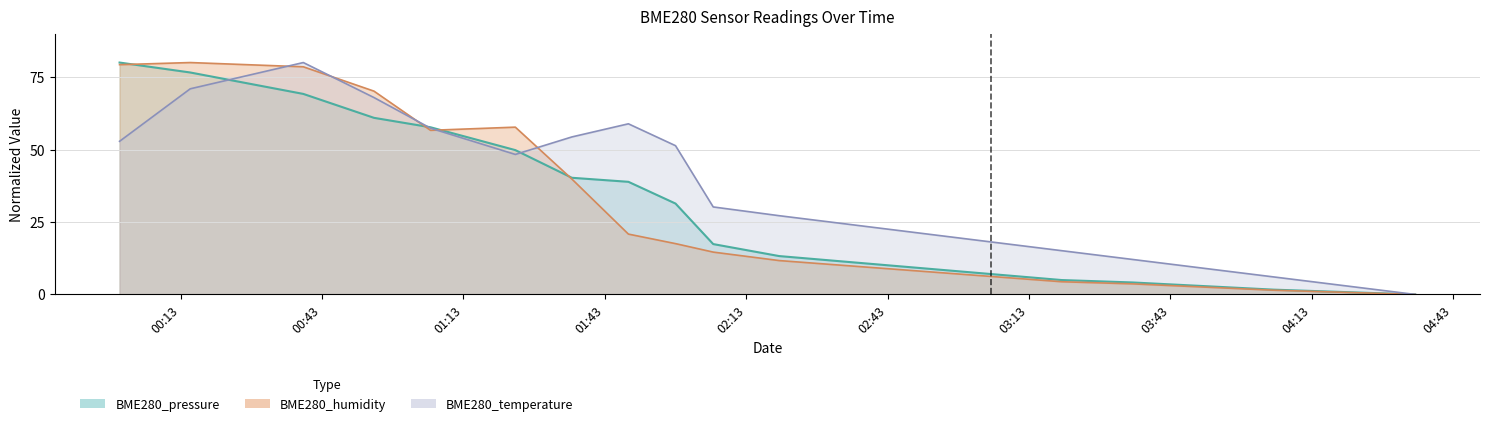

What is the average value of the BME280_humidity series?

28.2